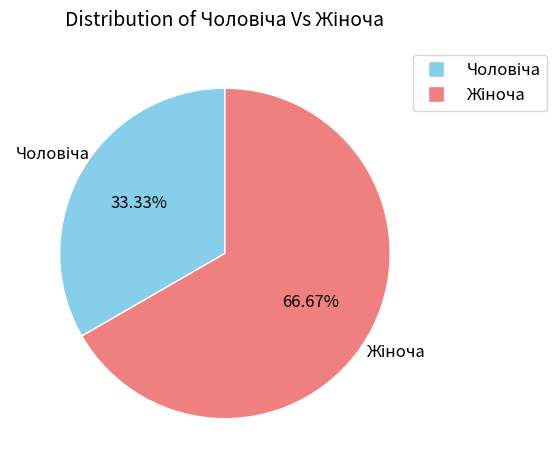

Does any single category account for the majority?

Yes